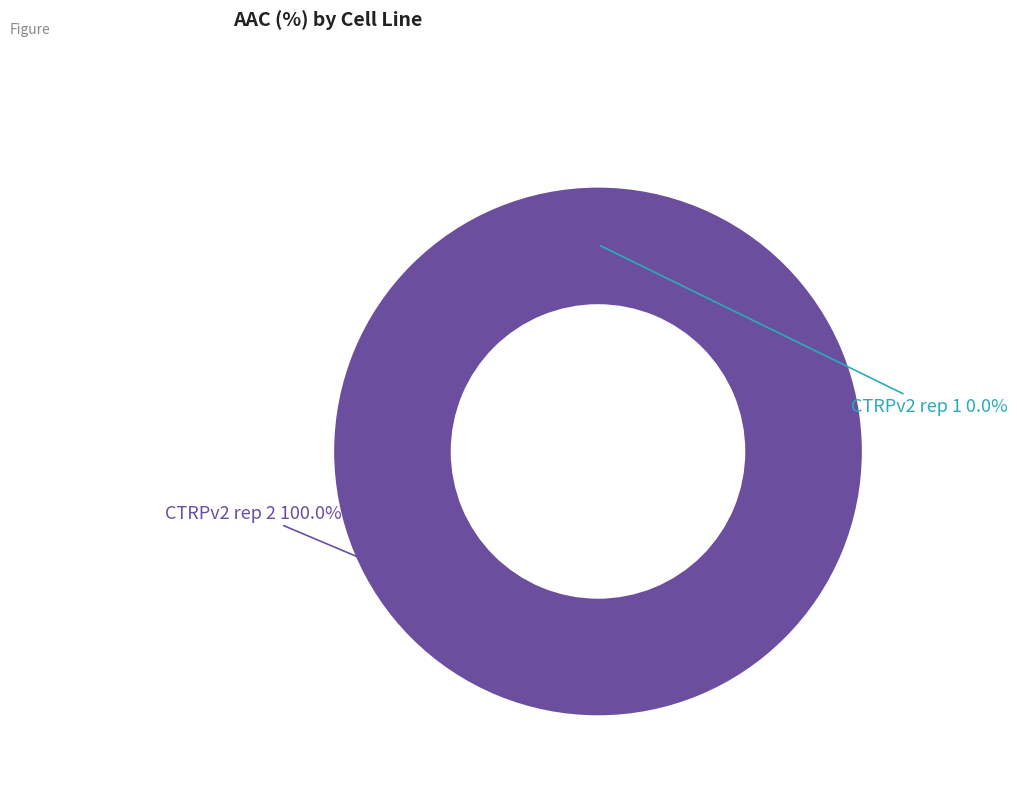

To the nearest percent, what is the difference between the CTRPv2 rep 2 and CTRPv2 rep 1 slice percentages?

100%